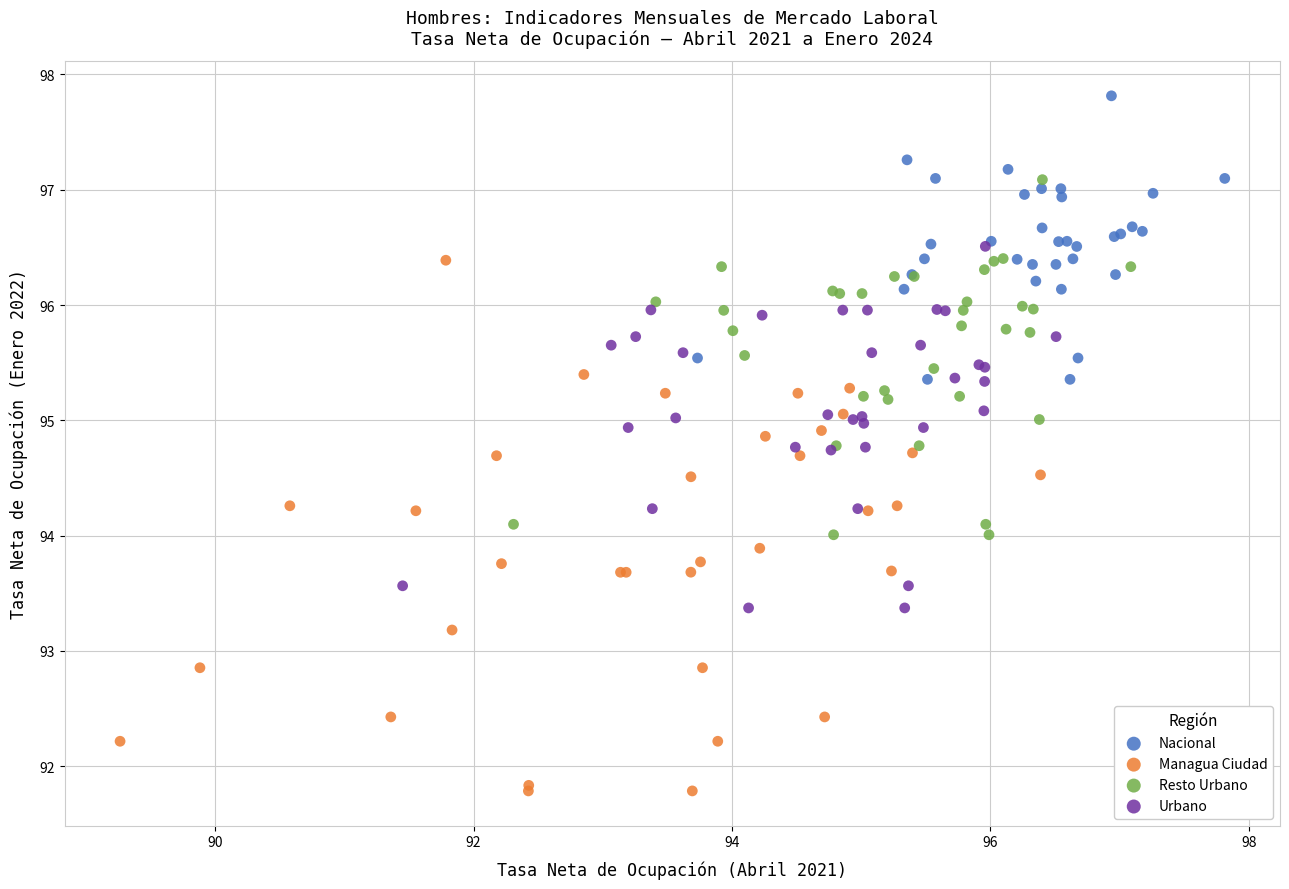

Which series has the largest Y range (max minus min)?

Managua Ciudad